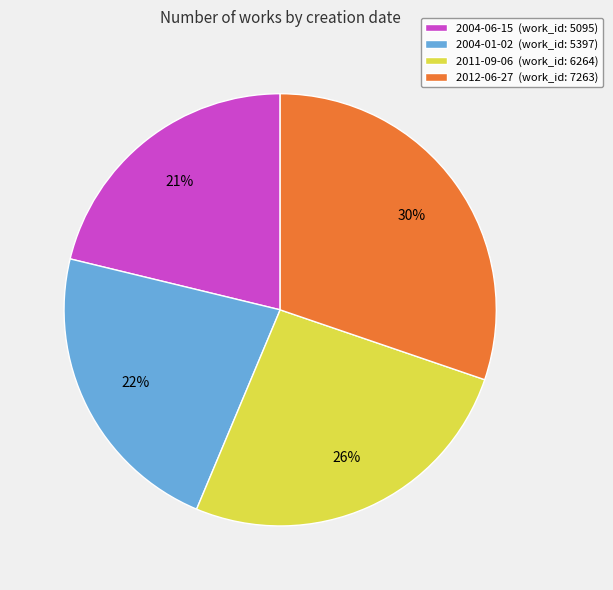

What percentage is the 2004-01-02 slice, to the nearest percent?

22%